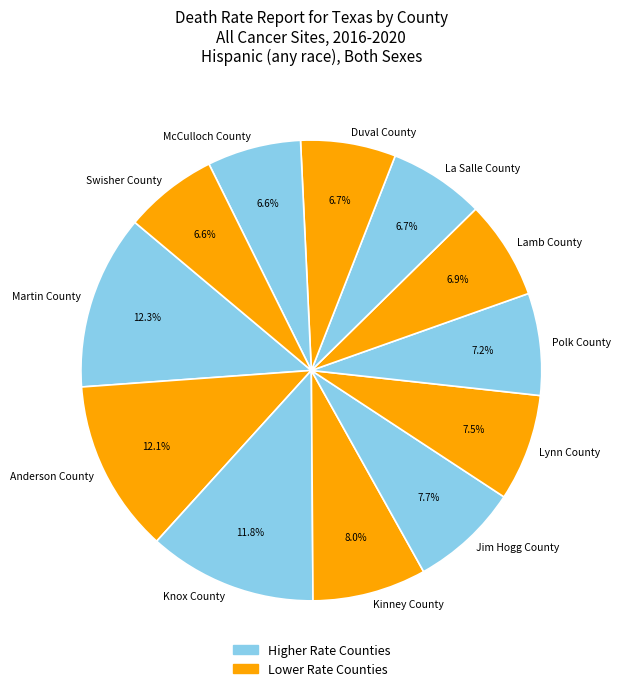

Count the number of slices in the pie.

12